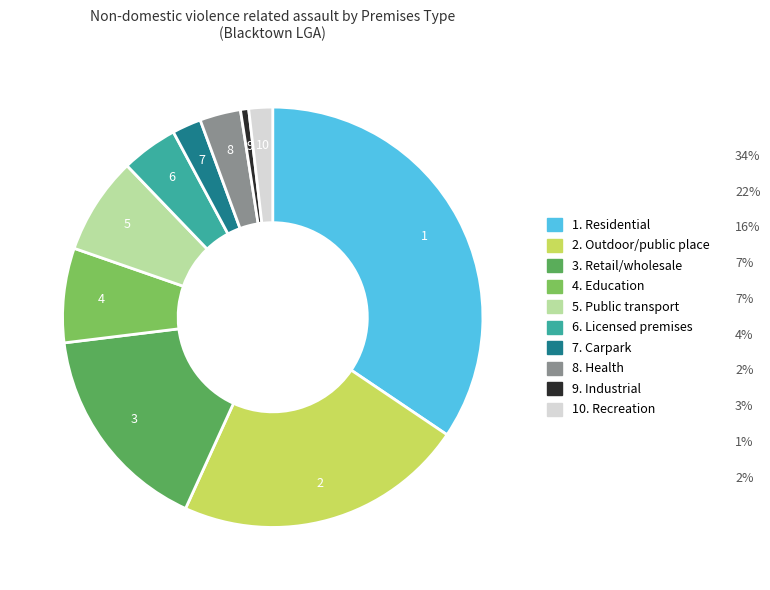

Does any single category account for the majority?

No